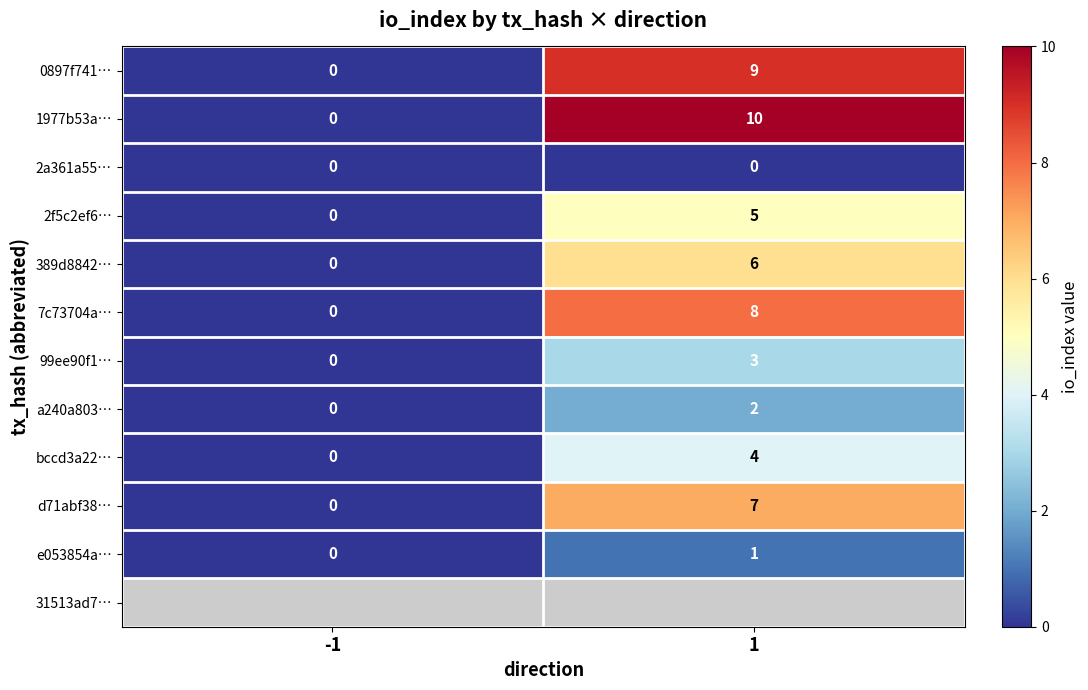

The value of 2f5c2ef6… at 1 is 2. True or false?

False